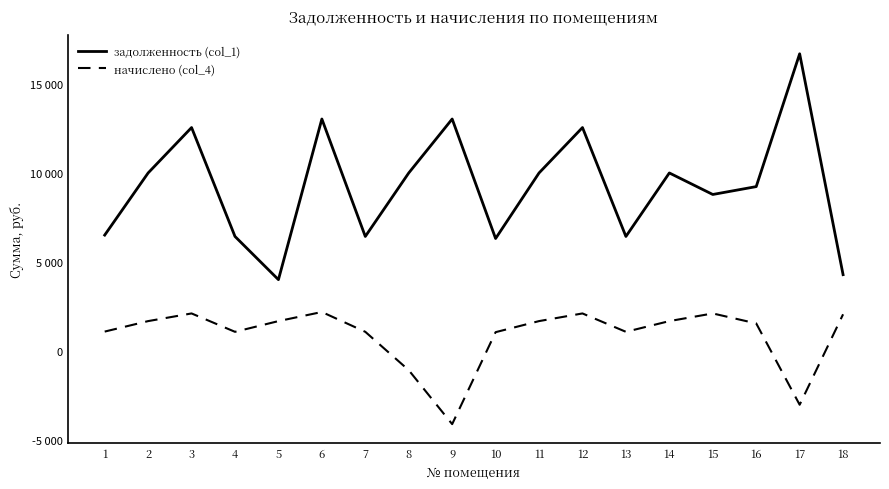

True or false: задолженность (col_1) and начислено (col_4) intersect in this chart.

False